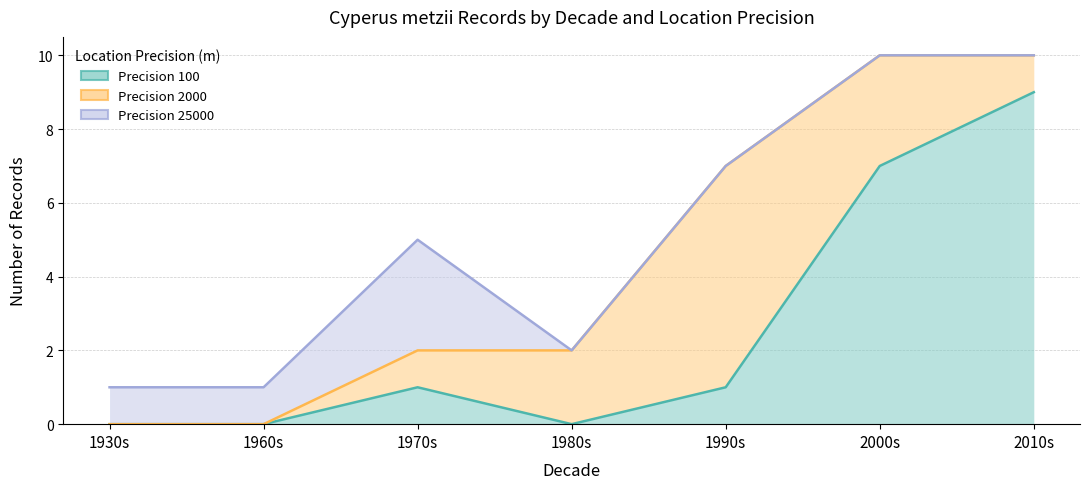

What is the total value across all series at 1?

1